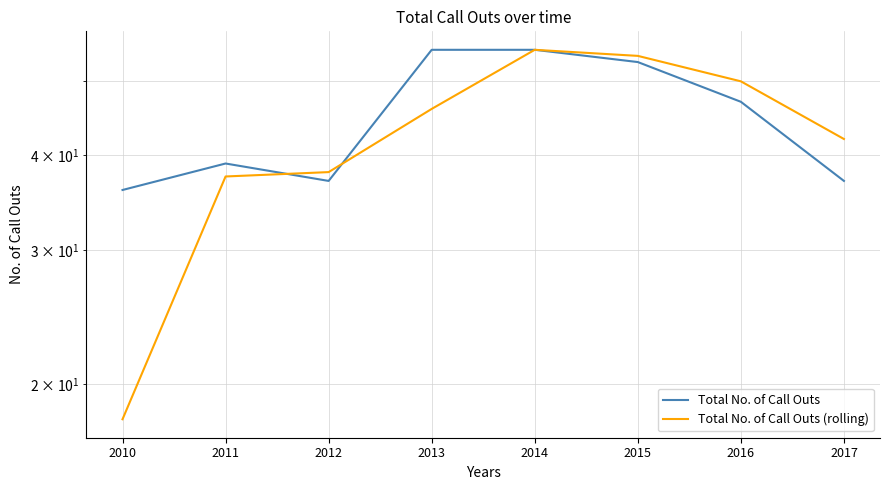

Is it true that Total No. of Call Outs equals 17.2 at 2015?

False